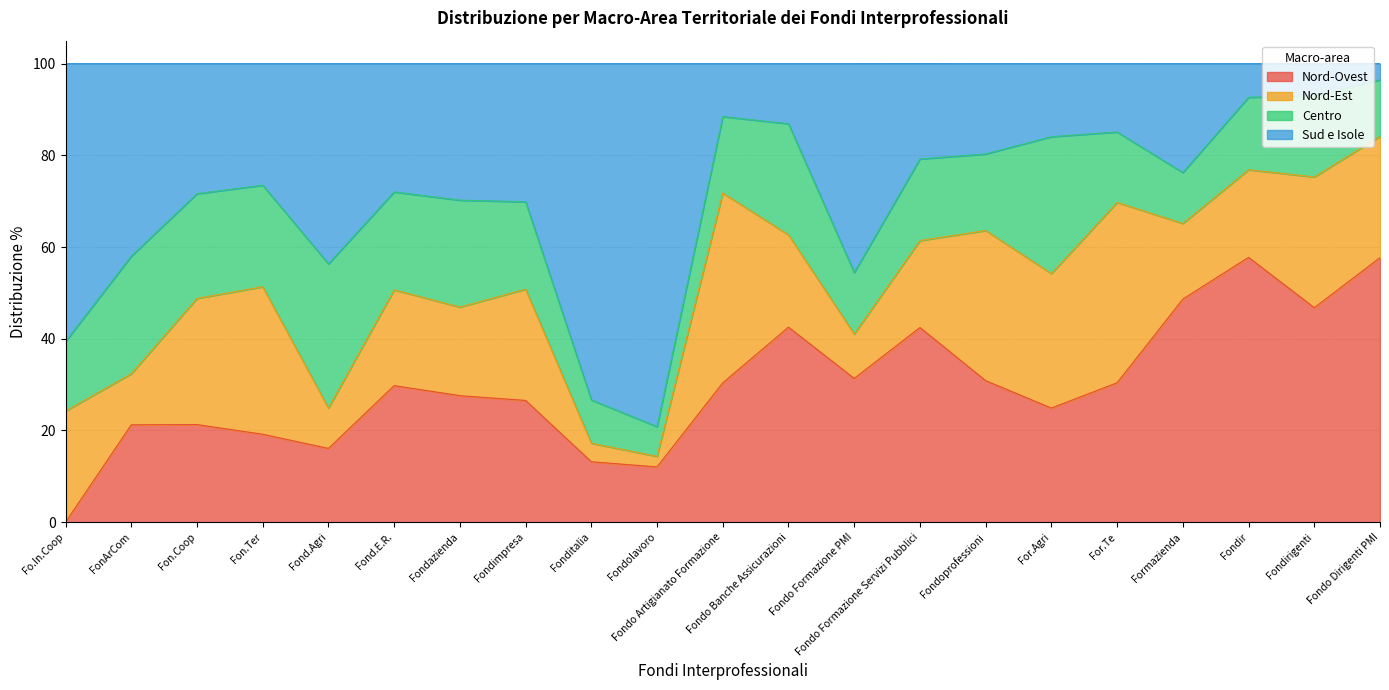

The value of Nord-Ovest at FonArCom is 21.2. True or false?

True